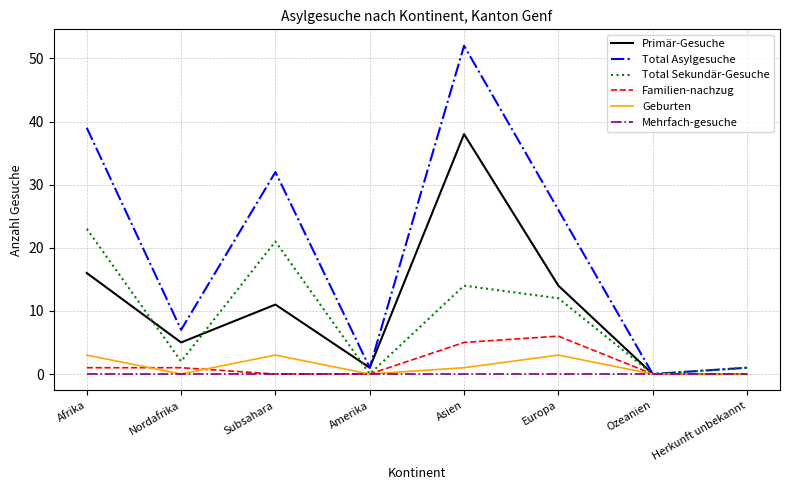

At how many categories does at least one series exceed 40?

1